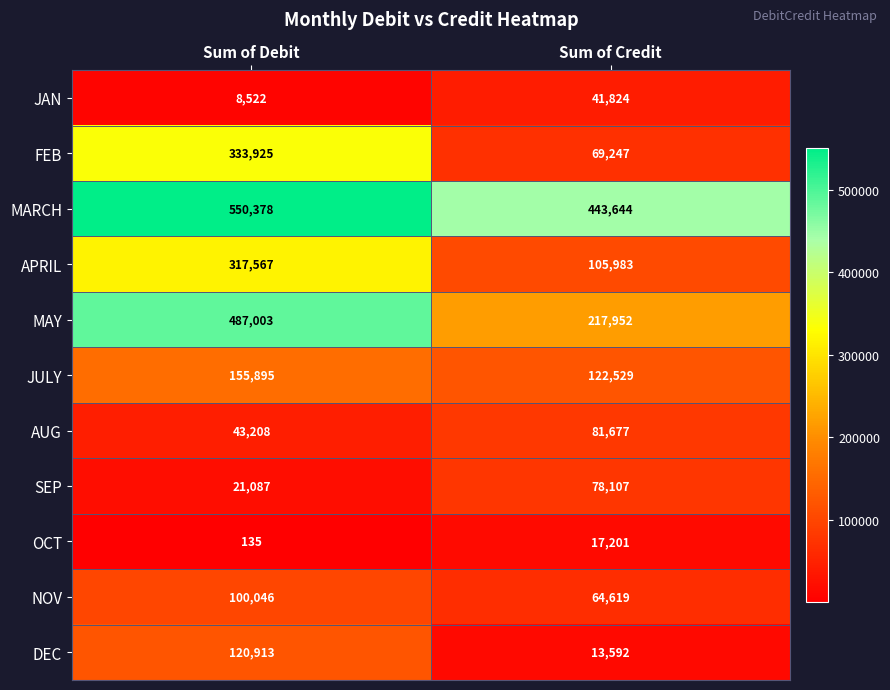

What is the greatest value displayed?

550378